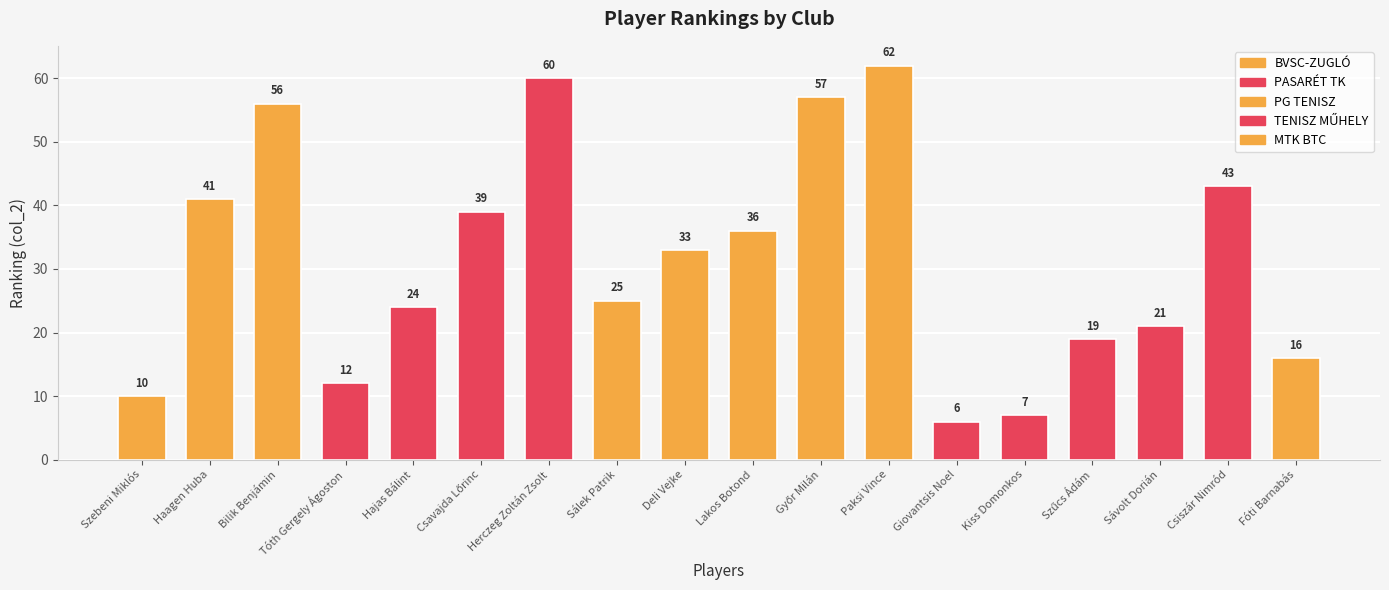

At which label is the value closest to 34?

Deli Vejke